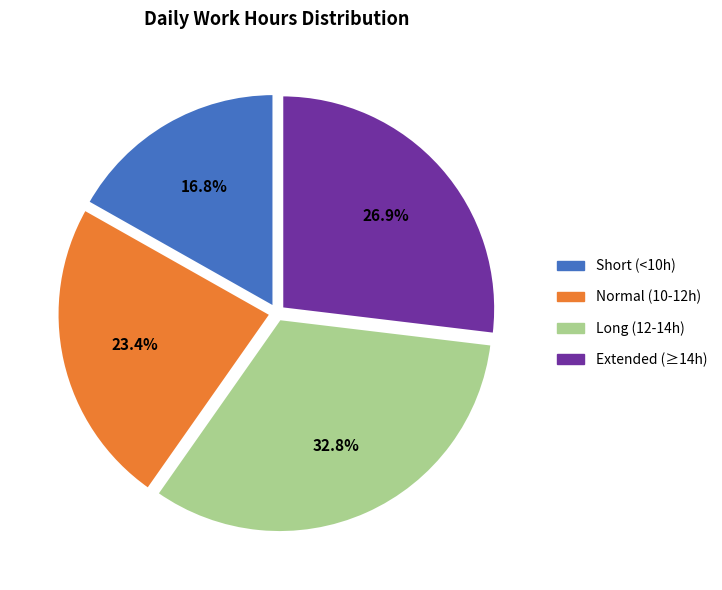

Does any single category account for the majority?

No